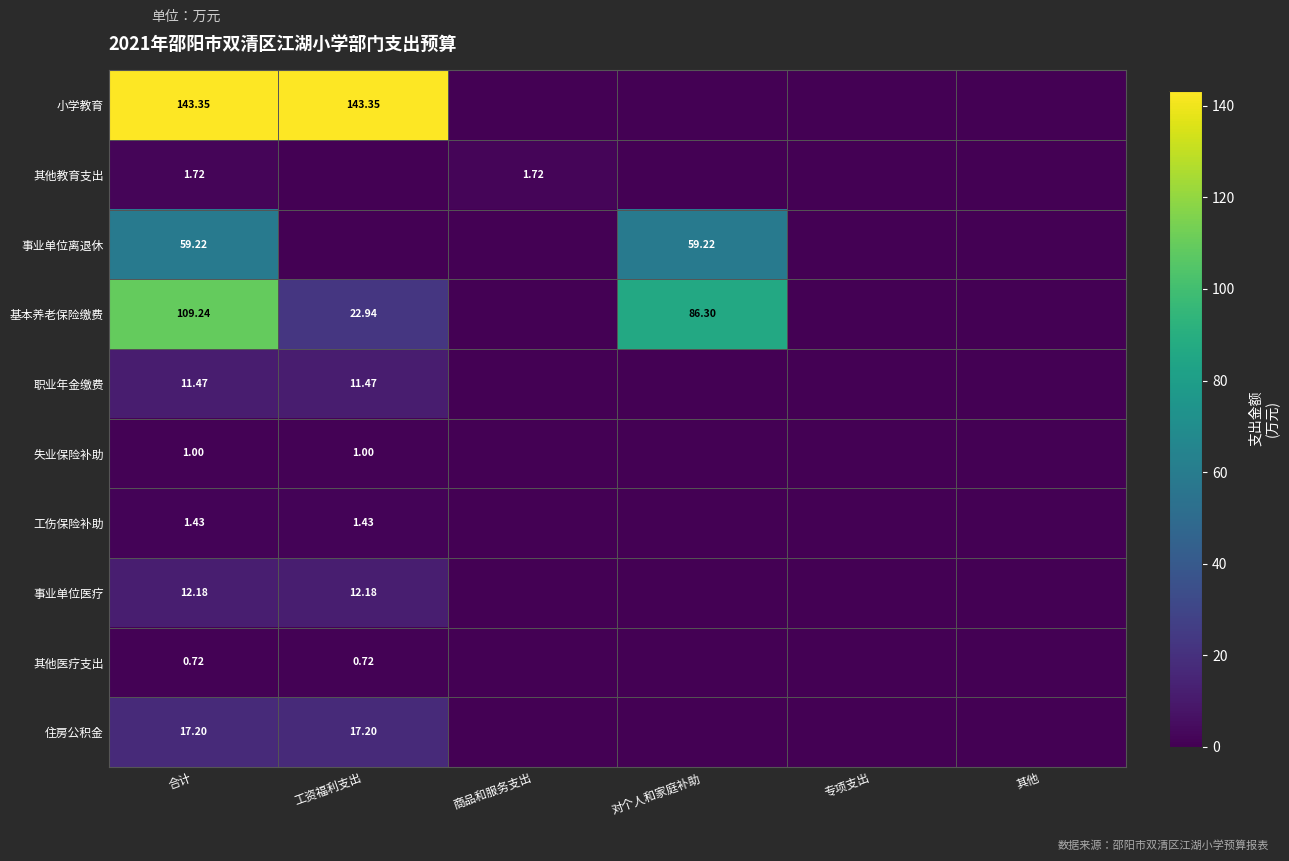

The 工伤保险补助 series shows 1.4 at 工资福利支出. True or false?

True